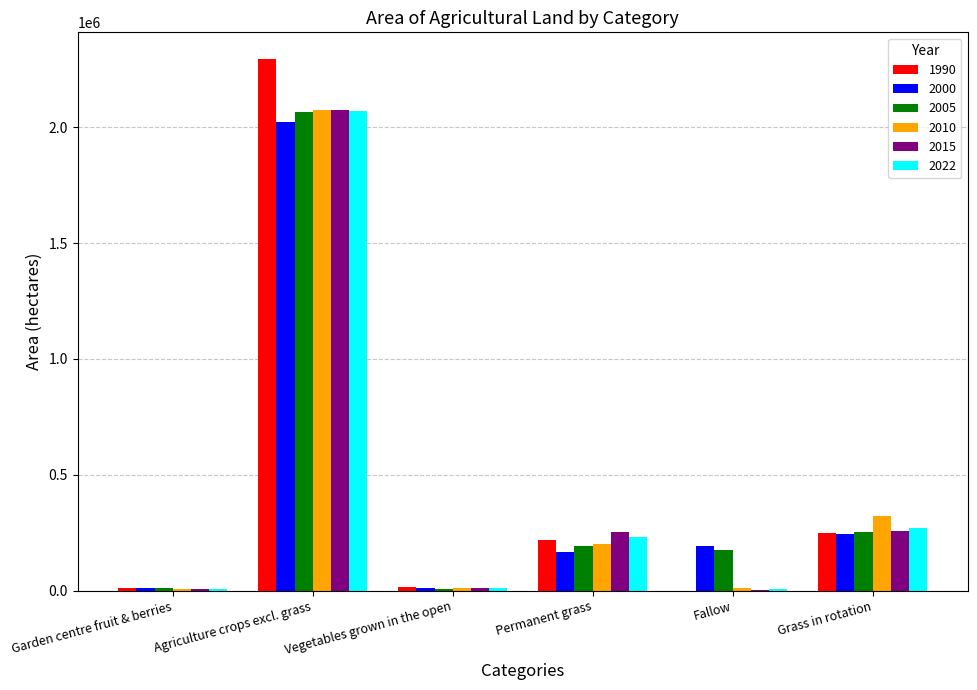

Is the value of 2022 at Permanent grass greater than the value of 1990 at Vegetables grown in the open?

Yes